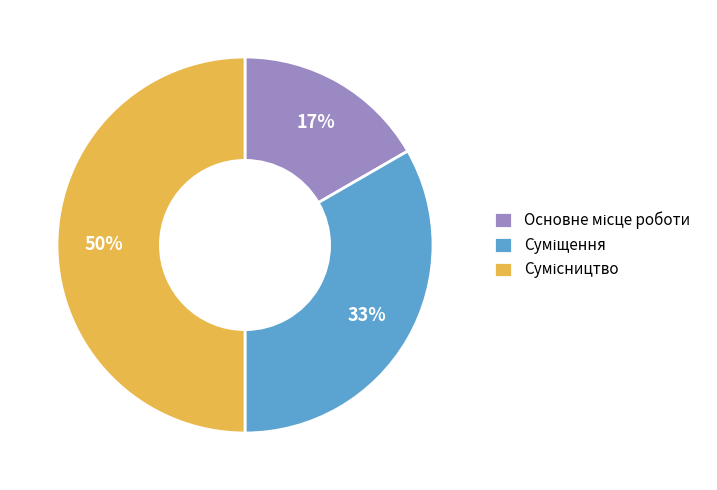

To the nearest percent, what is the average slice percentage?

33%